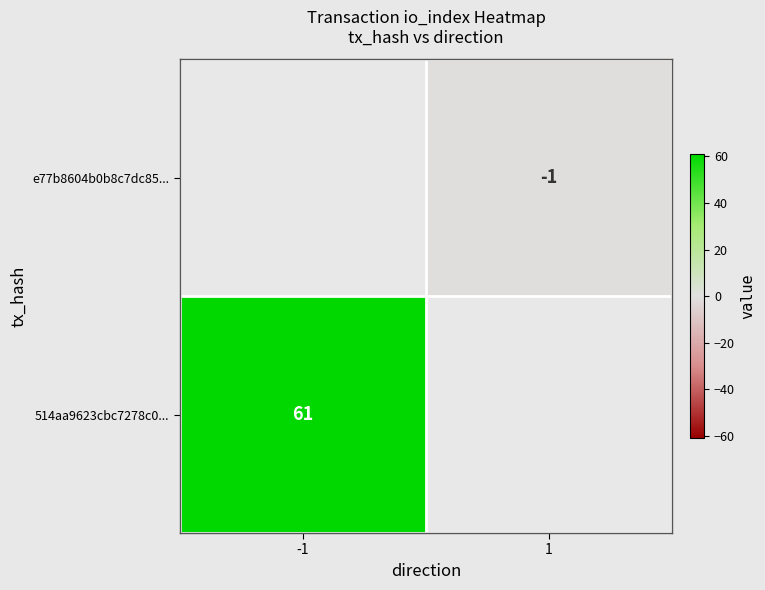

True or false: 514aa9623cbc7278c0... has a value of 61 at -1.

True